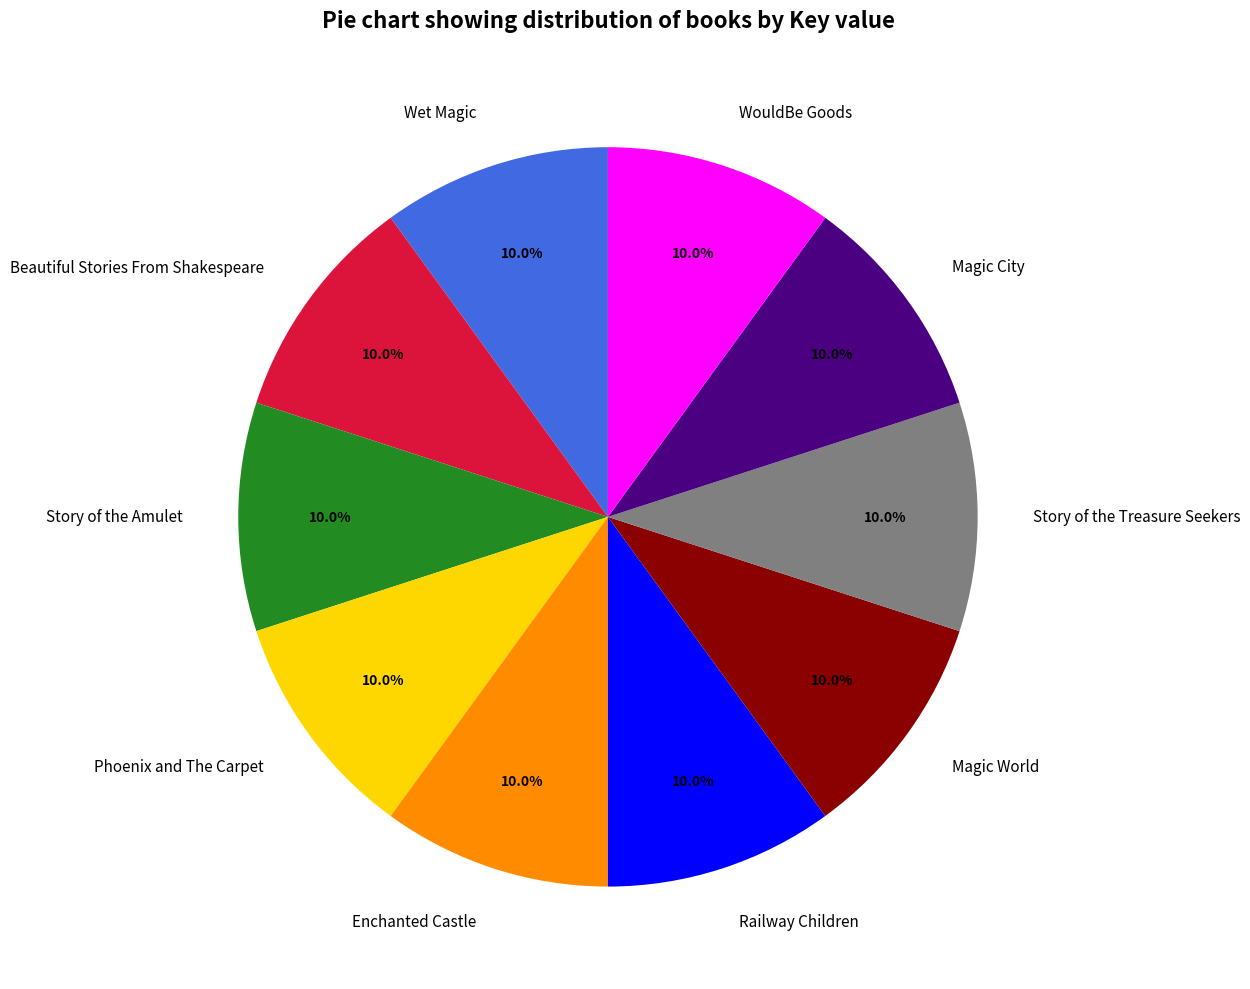

To the nearest percent, what is the combined percentage of Phoenix and The Carpet and Beautiful Stories From Shakespeare?

20%